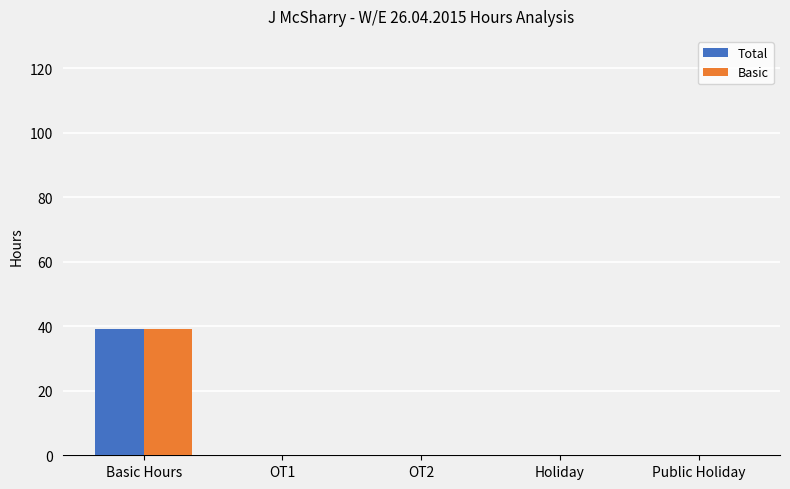

The value of Total at Holiday is 0.0. True or false?

True